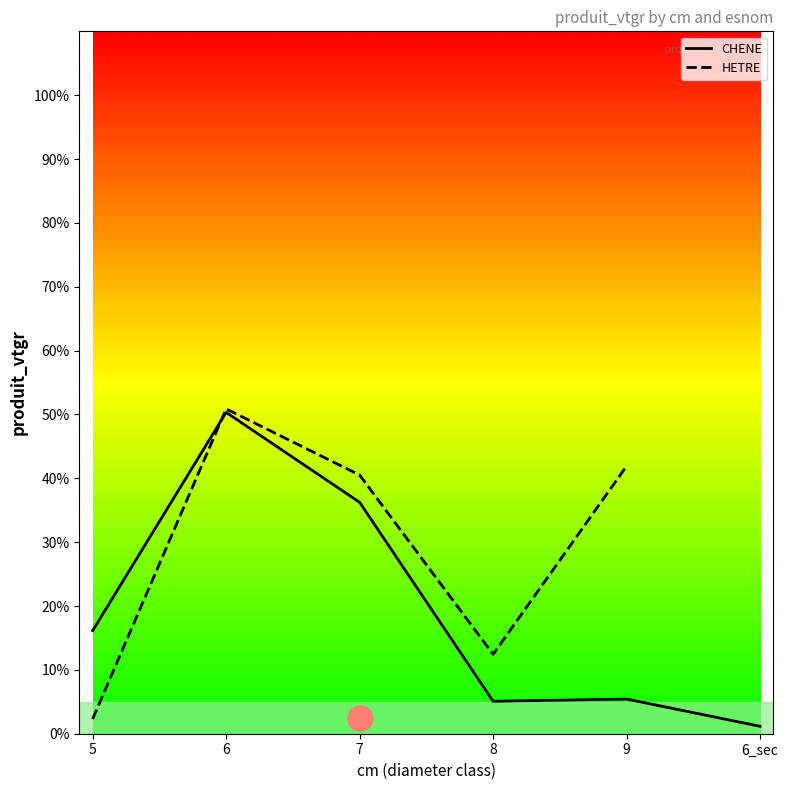

Rank the categories by value from lowest to highest.

6_sec, 8, 9, 5, 7, 6